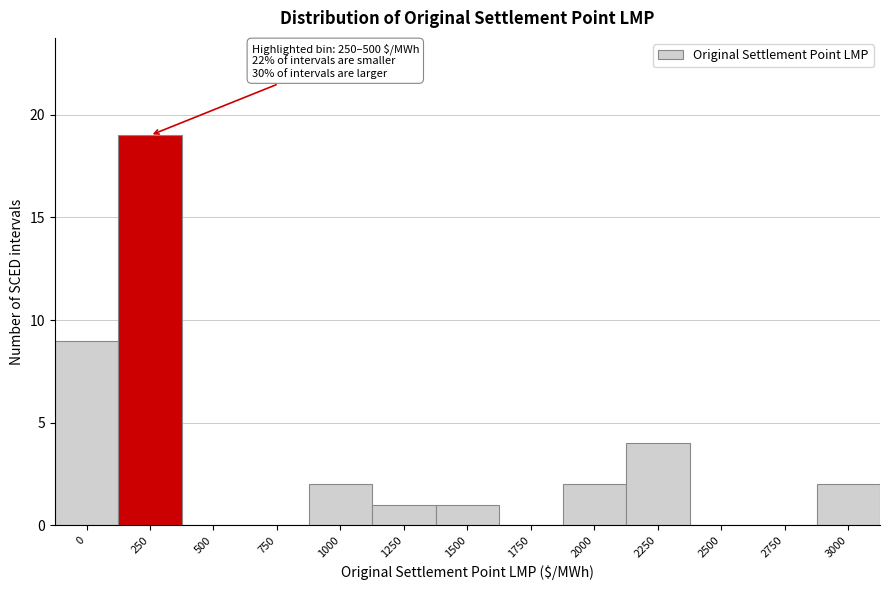

Reading left to right, extract all data points from this chart.

0=9	250=19	500=0	750=0	1000=2	1250=1	1500=1	1750=0	2000=2	2250=4	2500=0	2750=0	3000=2